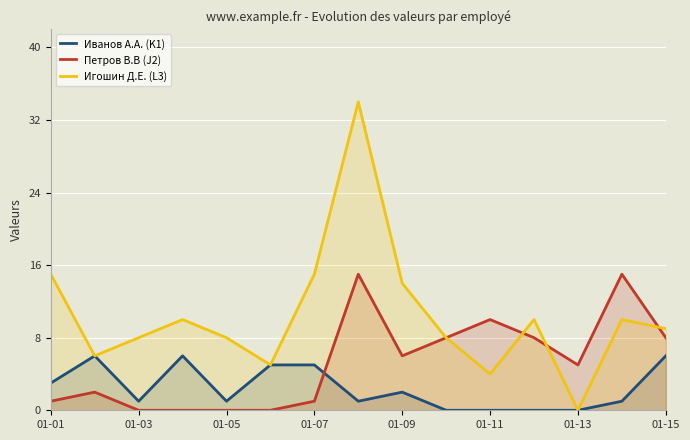

What is the average value of the Игошин Д.Е. (L3) series?

10